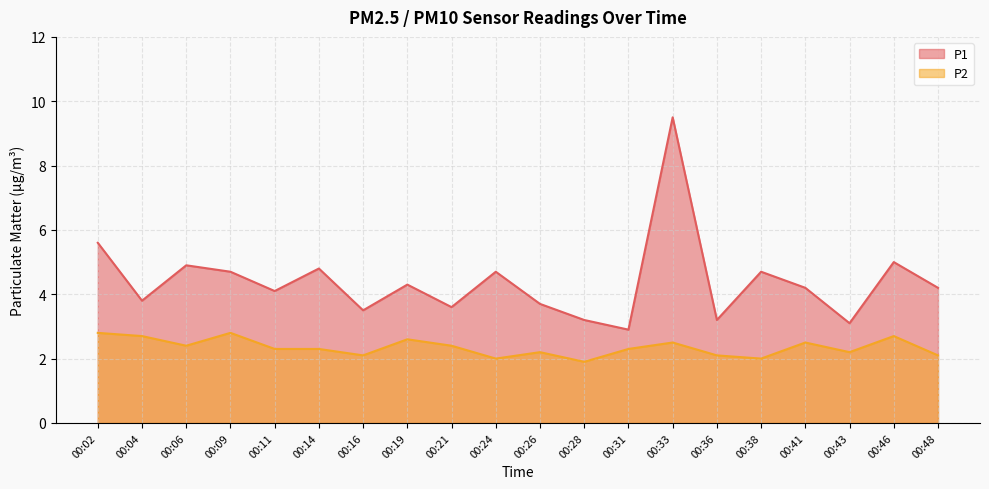

What is the smallest value displayed?

1.9